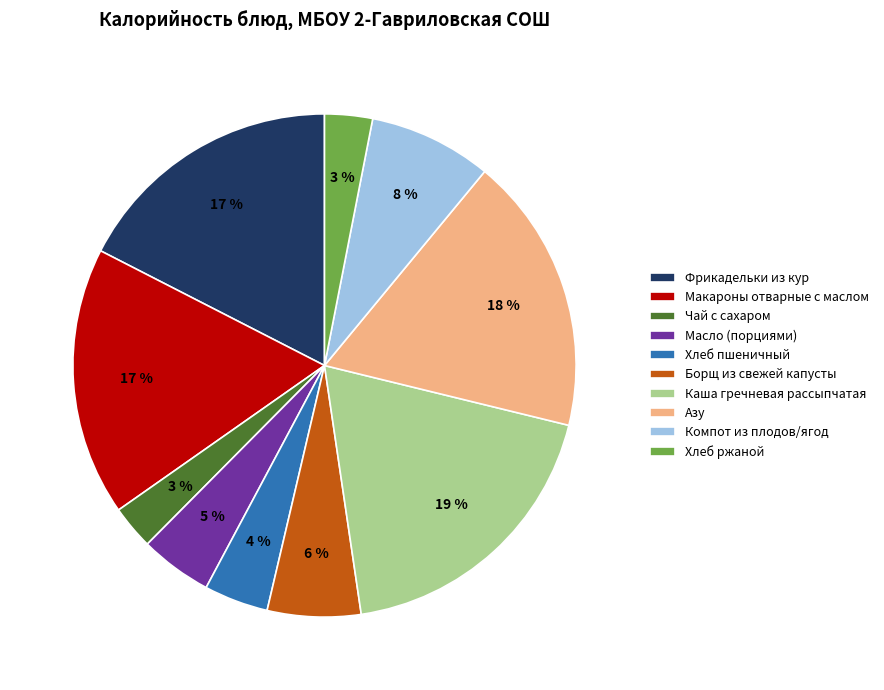

To the nearest percent, what is the average slice percentage?

10%